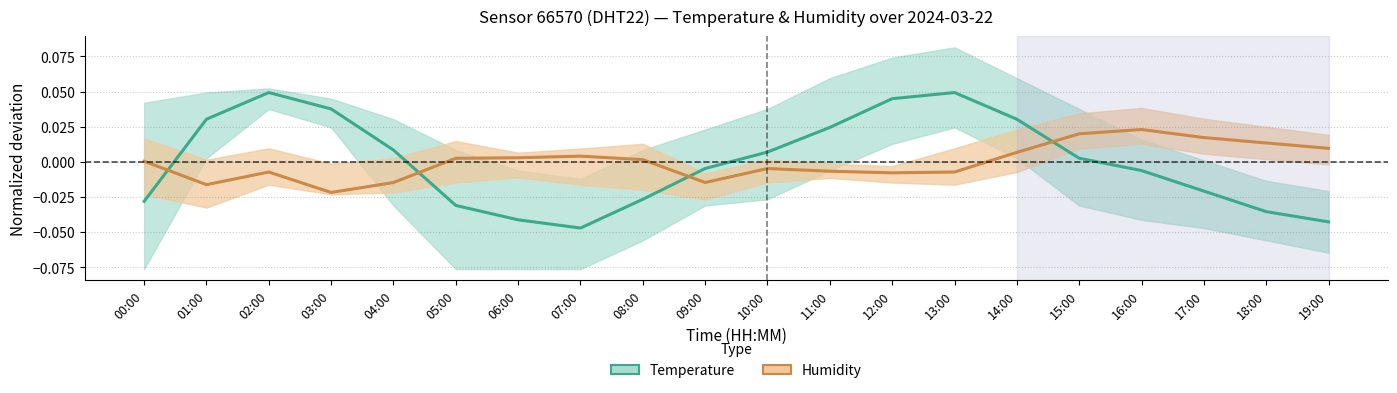

Where do humidity and temperature first cross each other?

00:00 and 01:00